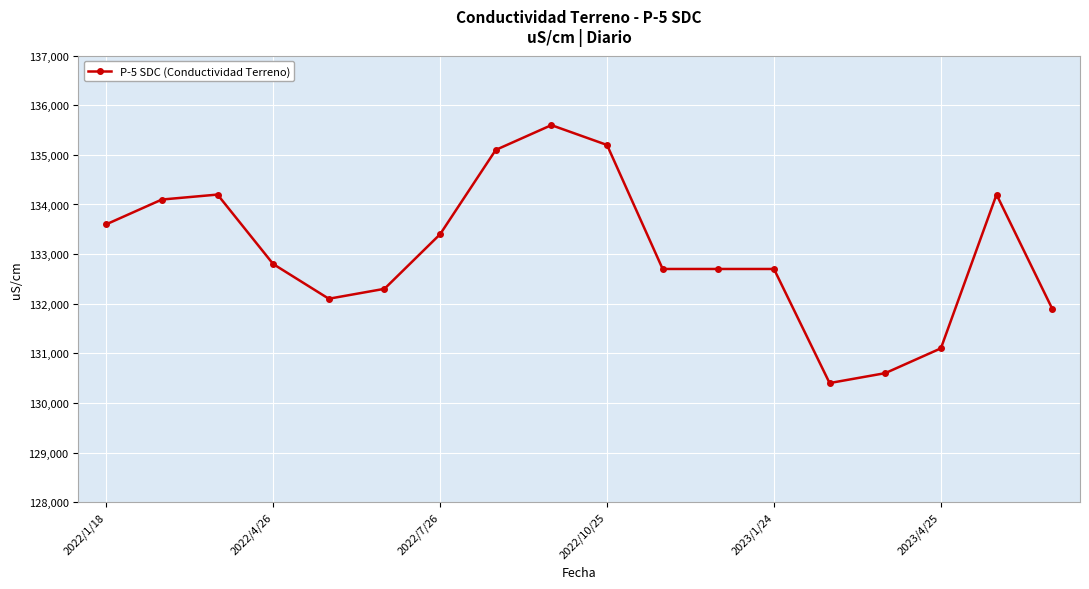

Reading left to right, what are all the values shown in this chart?

133600	134100	134200	132800	132100	132300	133400	135100	135600	135200	132700	132700	132700	130400	130600	131100	134200	131900